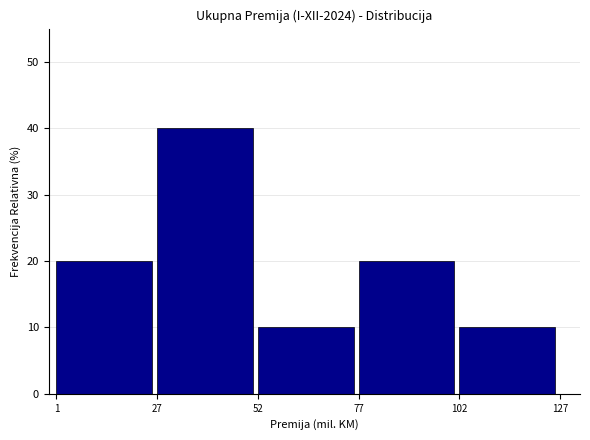

Reading left to right, list every bar in this chart as the range it spans on the x-axis followed by its height. The values are not printed on the chart, so give them approximately, as read against the axis.

1 to 27: 20
27 to 52: 40
52 to 77: 10
77 to 102: 20
102 to 127: 10